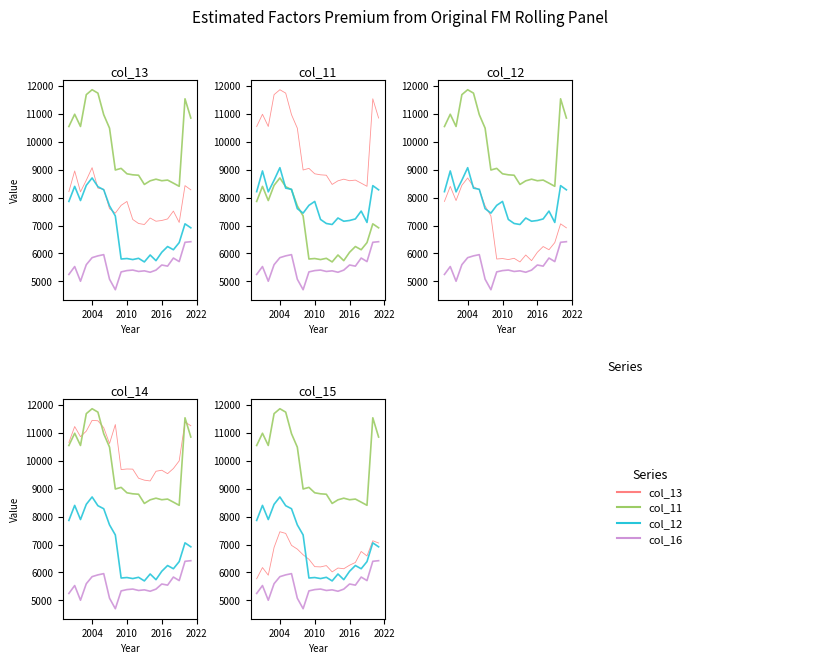

What is the average value of the col_12 series?

6927.8